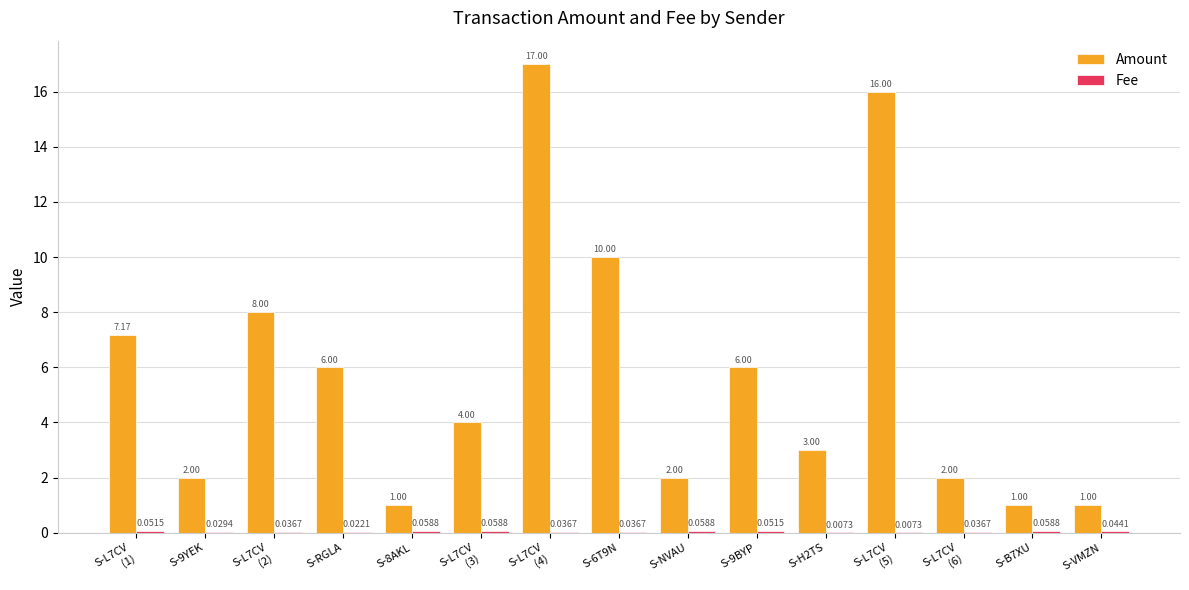

Between S-6T9N and S-9BYP, which series saw the biggest shift?

Amount